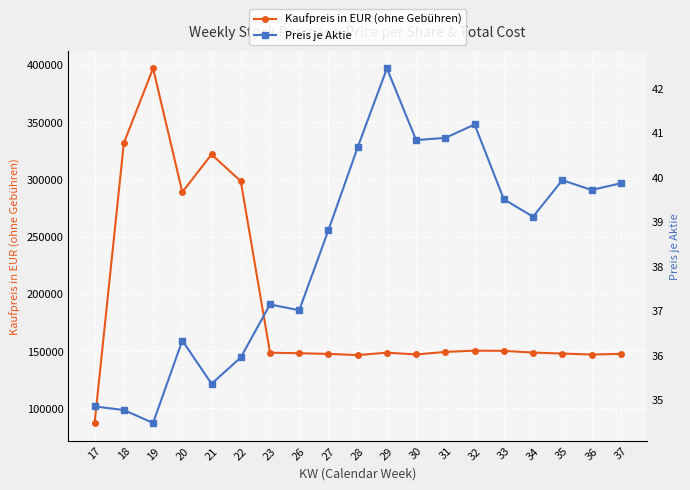

What is the total value across all series at 19?

396964.7